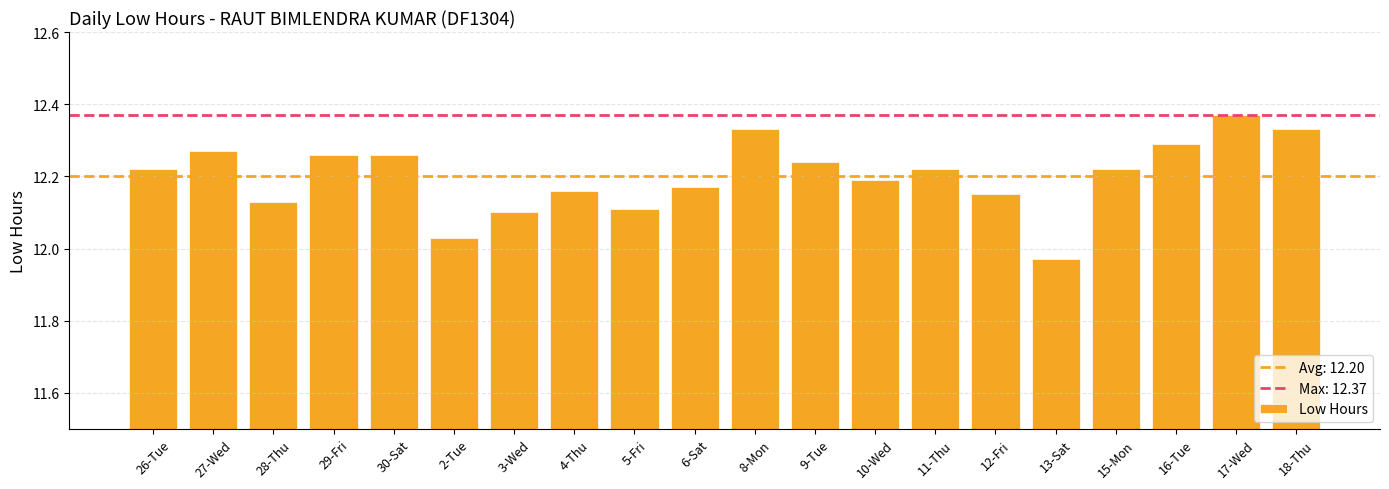

What position from the right is 12-Fri?

6